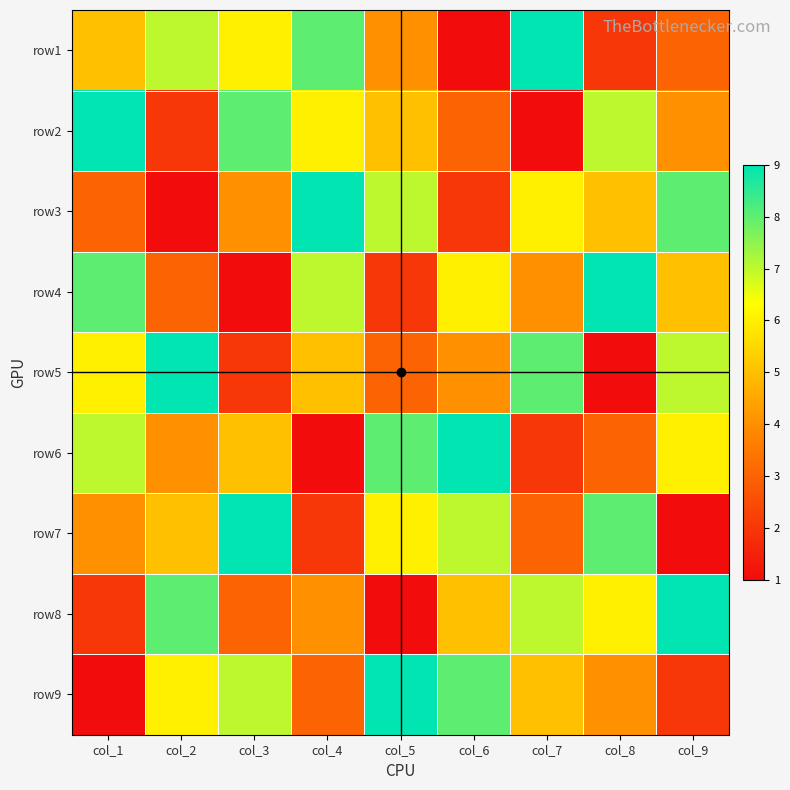

Reading left to right, extract all data points from this chart.

row1: col_1=5	col_2=7	col_3=6	col_4=8	col_5=4	col_6=1	col_7=9	col_8=2	col_9=3
row2: col_1=9	col_2=2	col_3=8	col_4=6	col_5=5	col_6=3	col_7=1	col_8=7	col_9=4
row3: col_1=3	col_2=1	col_3=4	col_4=9	col_5=7	col_6=2	col_7=6	col_8=5	col_9=8
row4: col_1=8	col_2=3	col_3=1	col_4=7	col_5=2	col_6=6	col_7=4	col_8=9	col_9=5
row5: col_1=6	col_2=9	col_3=2	col_4=5	col_5=3	col_6=4	col_7=8	col_8=1	col_9=7
row6: col_1=7	col_2=4	col_3=5	col_4=1	col_5=8	col_6=9	col_7=2	col_8=3	col_9=6
row7: col_1=4	col_2=5	col_3=9	col_4=2	col_5=6	col_6=7	col_7=3	col_8=8	col_9=1
row8: col_1=2	col_2=8	col_3=3	col_4=4	col_5=1	col_6=5	col_7=7	col_8=6	col_9=9
row9: col_1=1	col_2=6	col_3=7	col_4=3	col_5=9	col_6=8	col_7=5	col_8=4	col_9=2